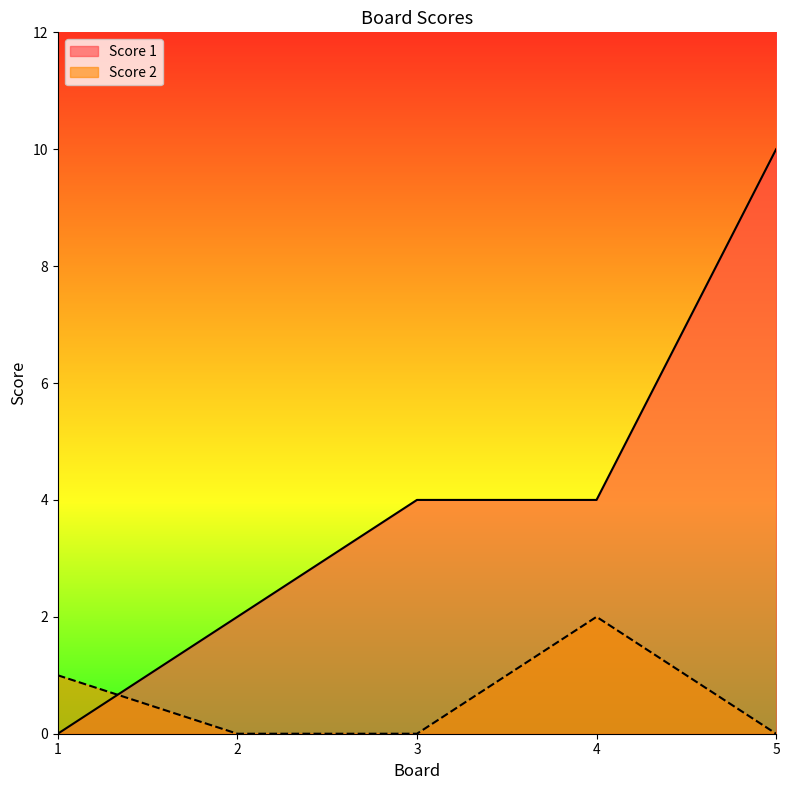

Does the chart have visible grid lines?

No